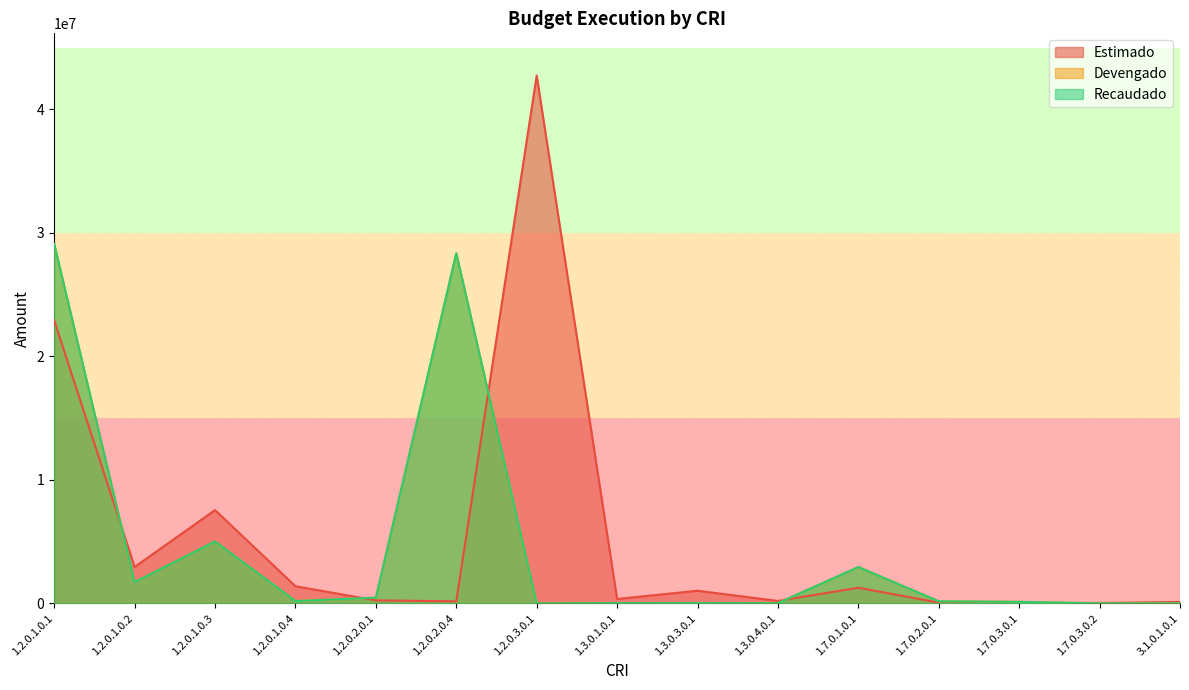

What is the greatest value displayed?

42738384.3